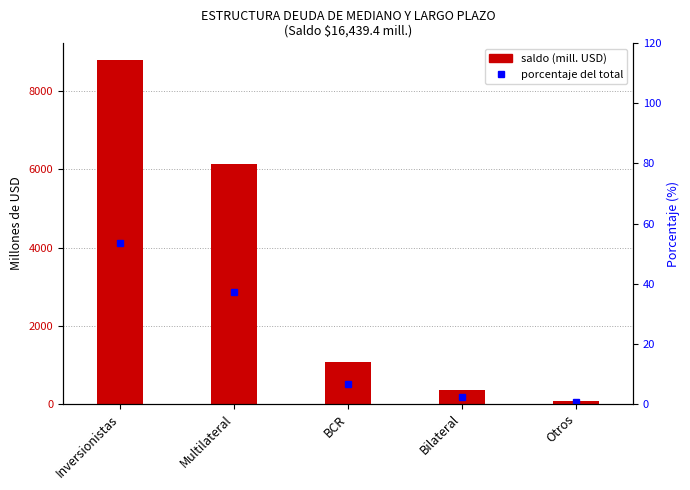

Which series has the largest total across all categories?

saldo (mill. USD)